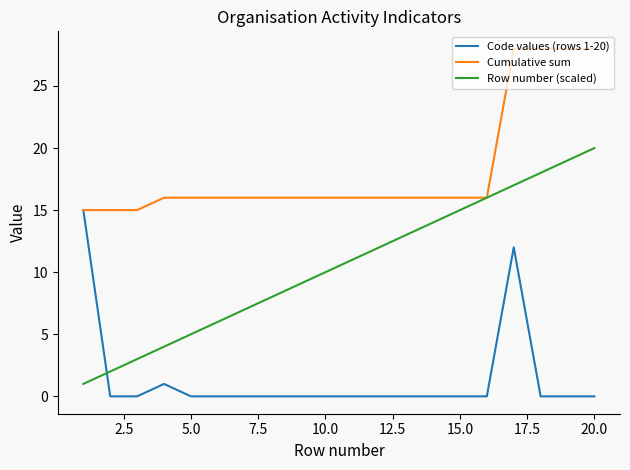

Does the chart display data point markers on the line(s)?

No